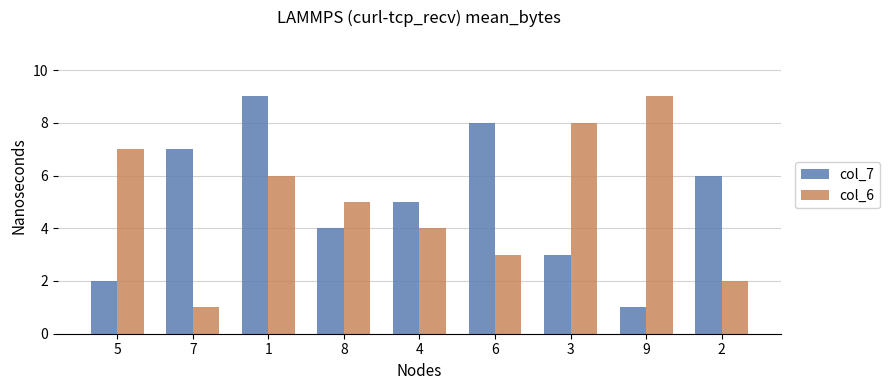

Is the value of col_6 at 6 greater than the value of col_7 at 5?

Yes